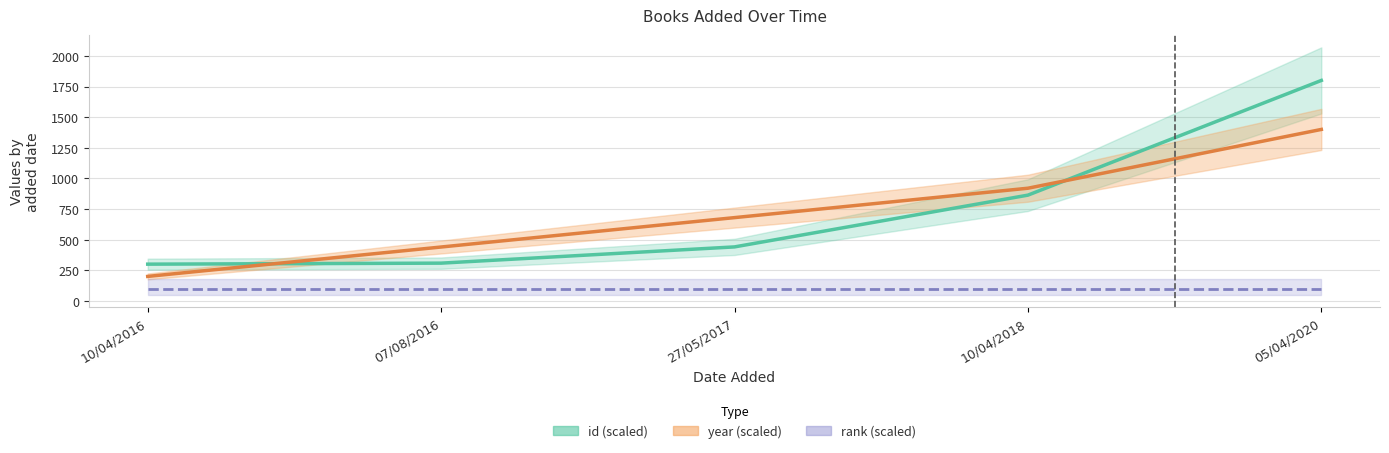

True or false: rank (scaled) has a value of 171.1 at 10/04/2018.

False